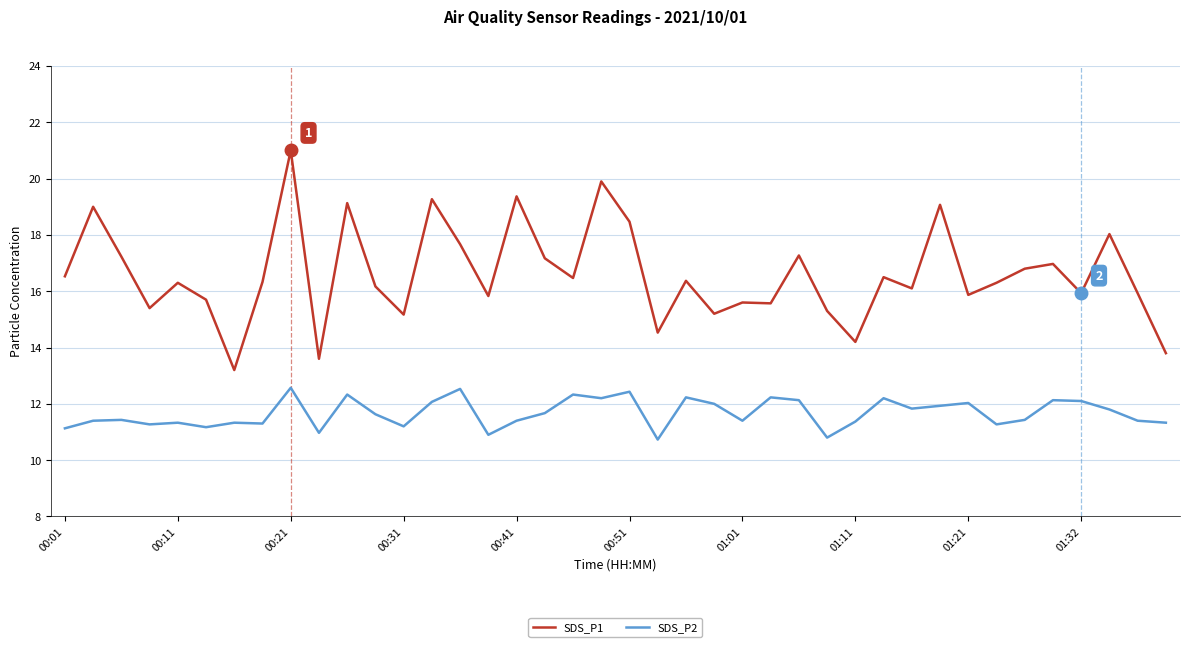

Which series has the largest range (max minus min)?

SDS_P1